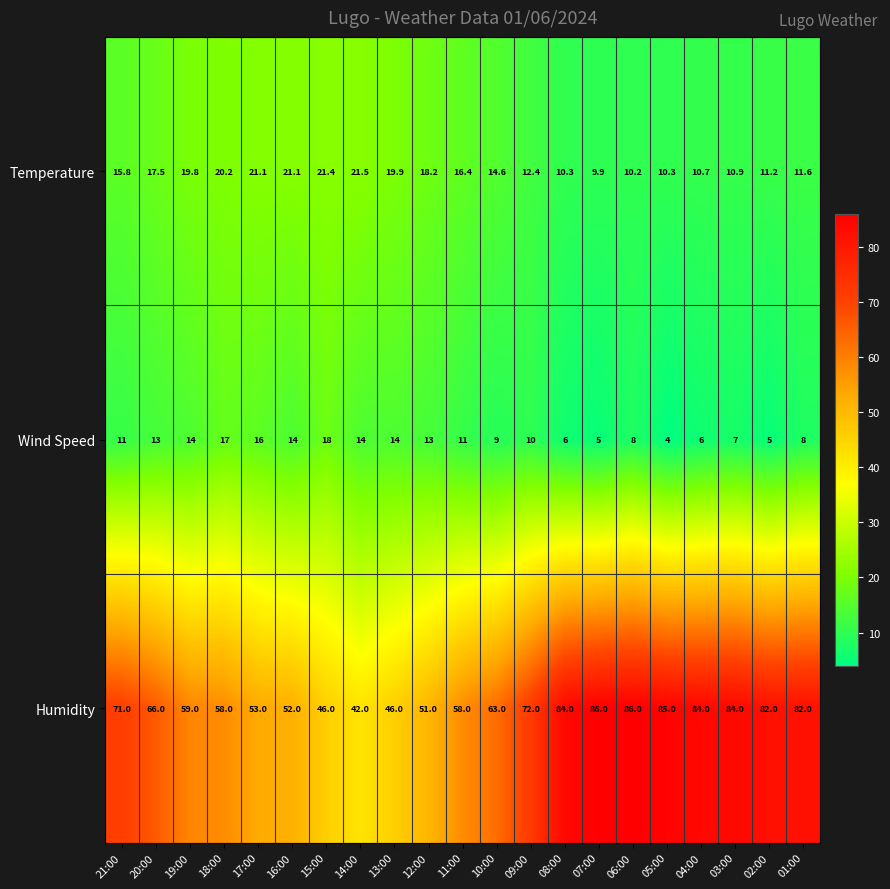

What value does the Humidity series have at 21:00?

71.0